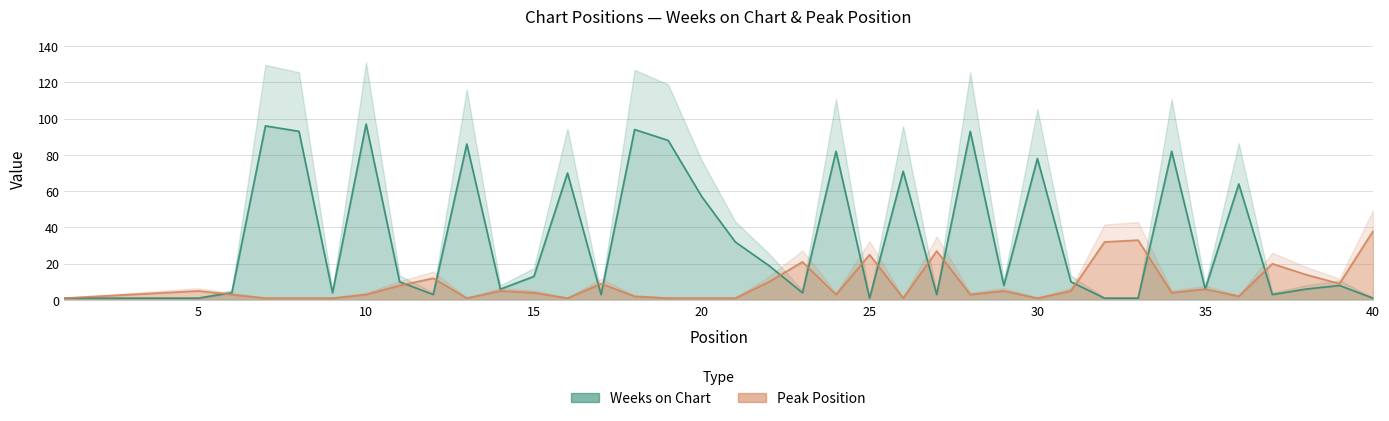

Where does the Weeks on Chart series first go above 8?

7